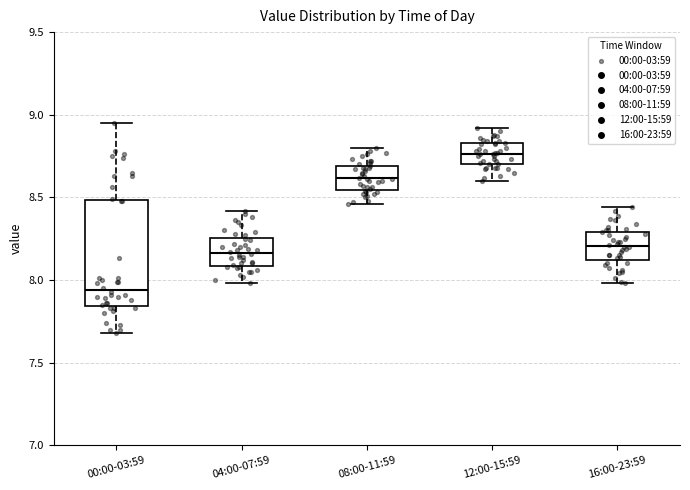

Reading left to right, read every box against the y-axis: the position of its median line, the range the box covers, and the ends of its whiskers. The values are not printed on the chart, so give them approximately, as read against the axis.

00:00-03:59: median 7.95, box 7.85 to 8.50, whiskers 7.70 to 8.95
04:00-07:59: median 8.15, box 8.10 to 8.25, whiskers 8.00 to 8.40
08:00-11:59: median 8.60, box 8.55 to 8.70, whiskers 8.45 to 8.80
12:00-15:59: median 8.75, box 8.70 to 8.85, whiskers 8.60 to 8.90
16:00-23:59: median 8.20, box 8.10 to 8.30, whiskers 8.00 to 8.45